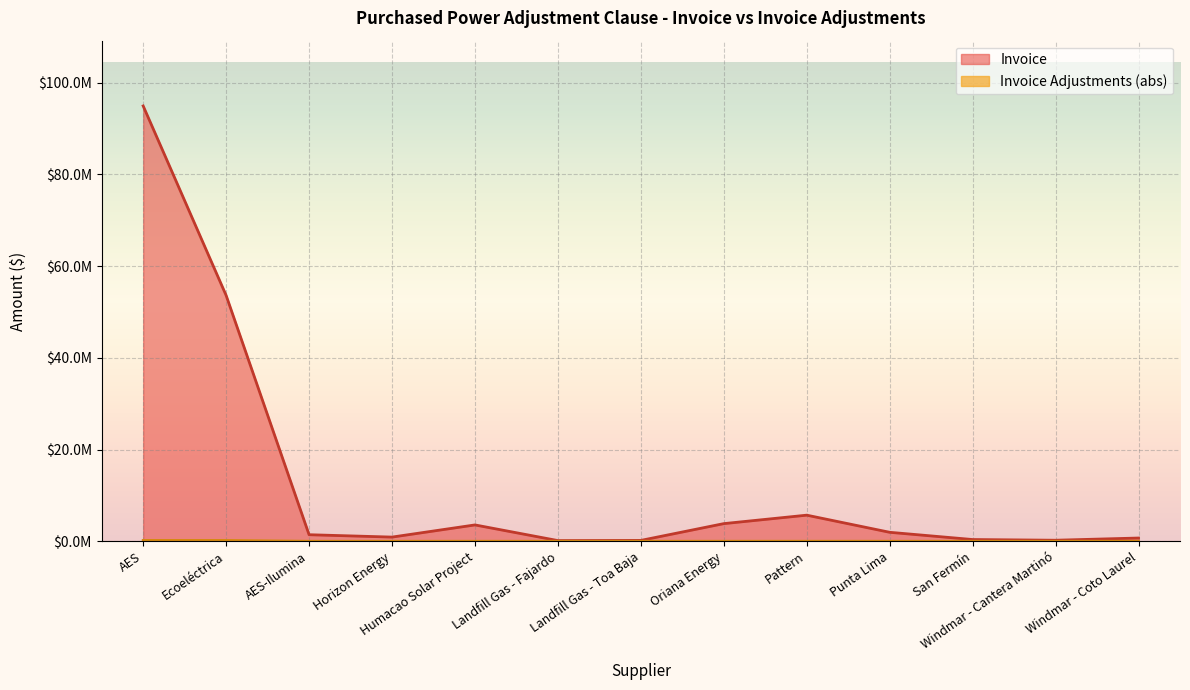

How many lines are shown in the chart?

2